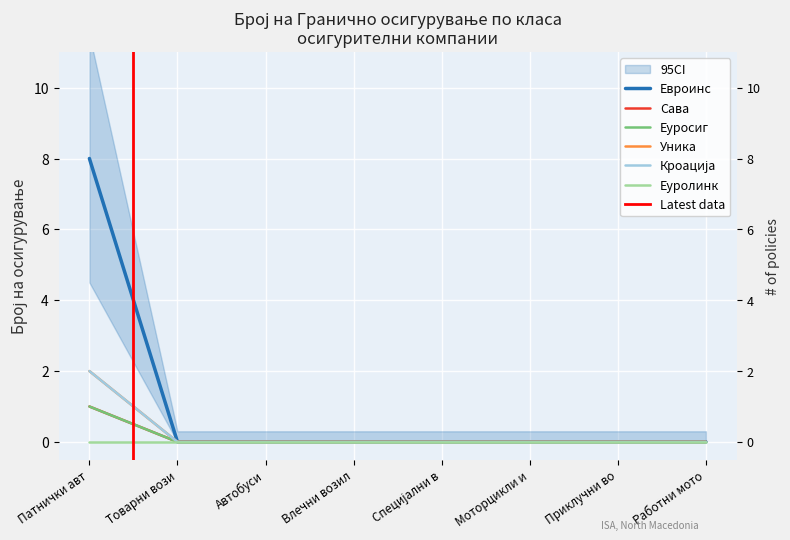

Which series has the largest total across all categories?

Евроинс